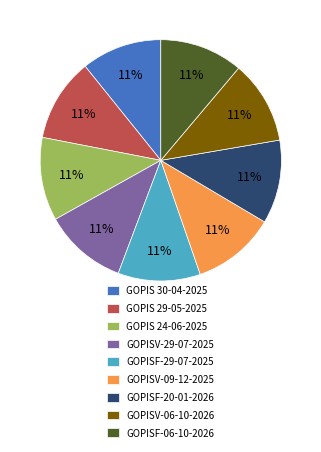

How many segments does this pie chart have?

9